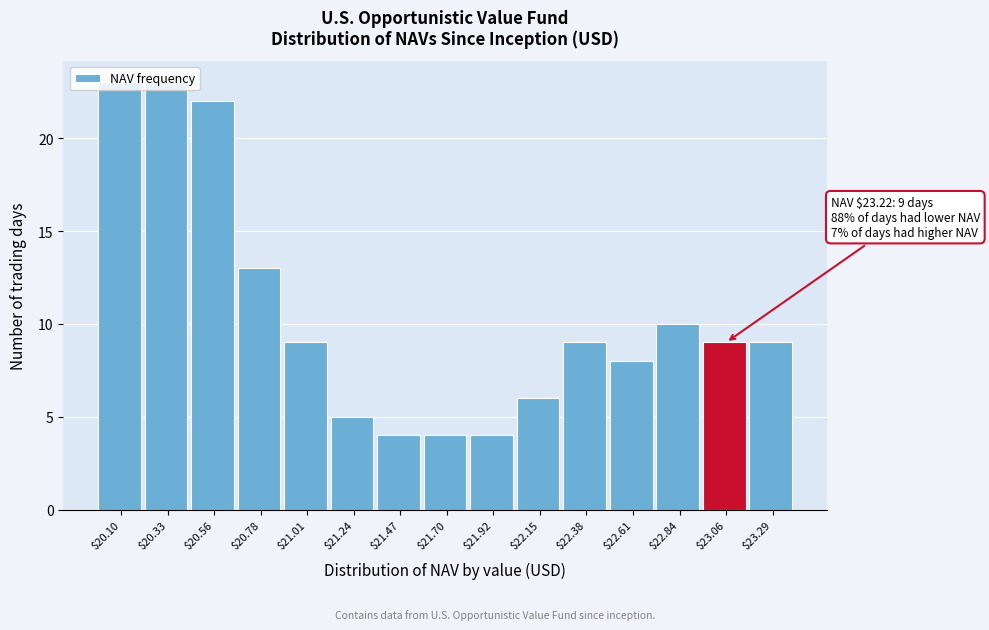

True or false: the data shows 10 at $22.84.

True